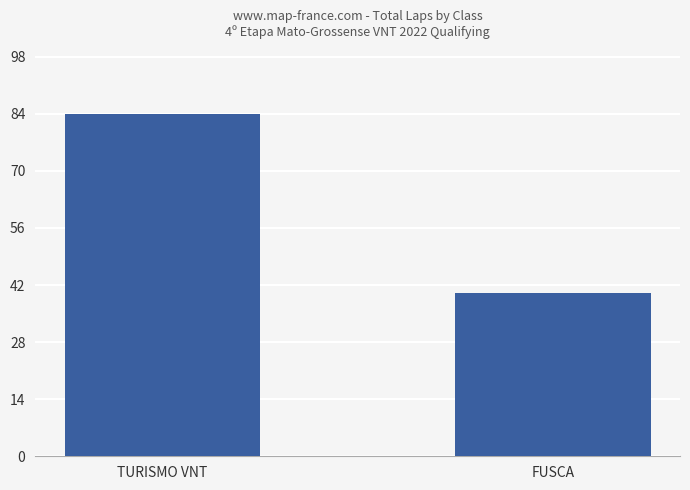

How many data points are less than 84?

1